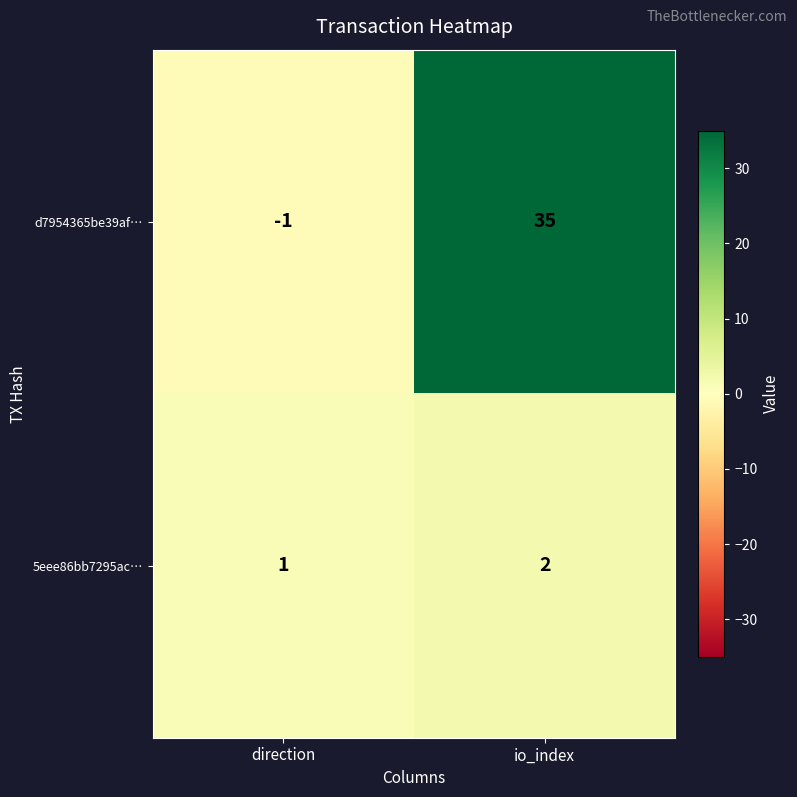

What is the approximate value of d7954365be39af… at io_index?

35